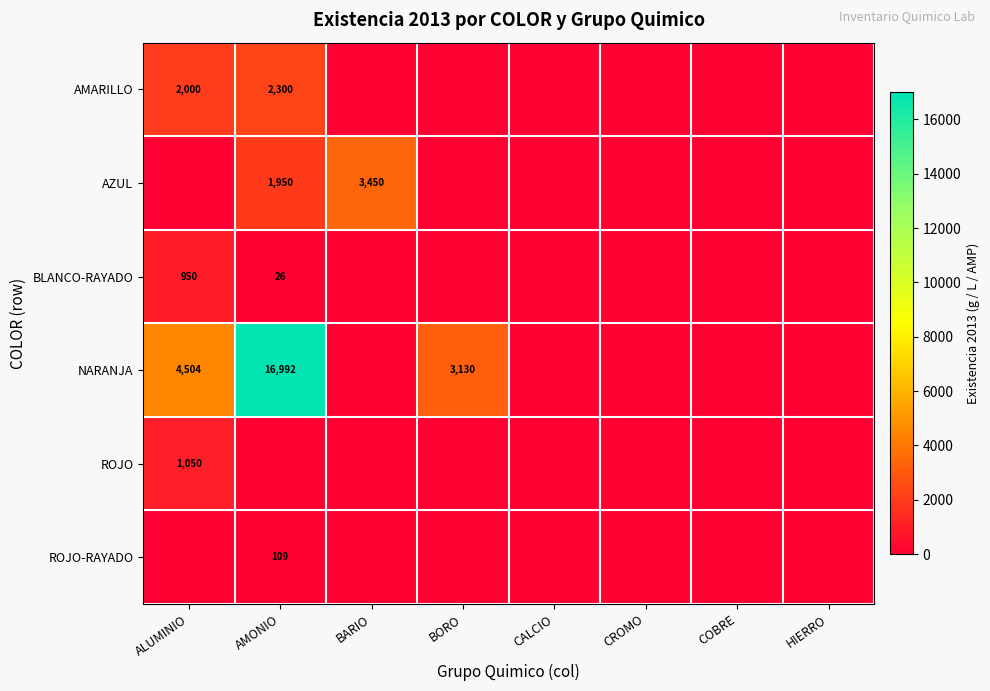

True or false: AZUL has a value of 5067 at BARIO.

False